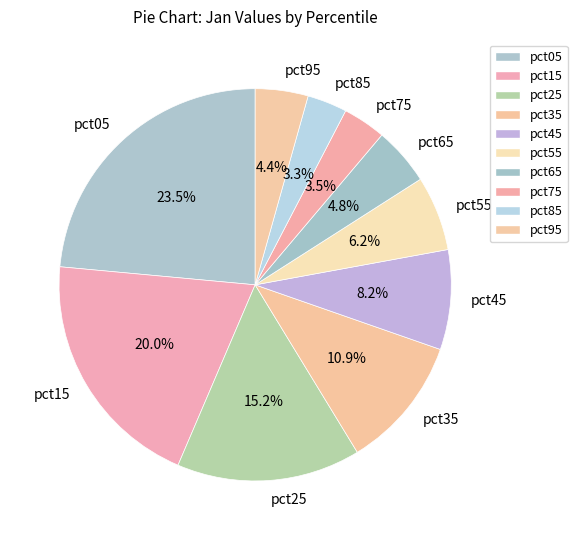

True or false: pct35 accounts for 11% of the total.

True